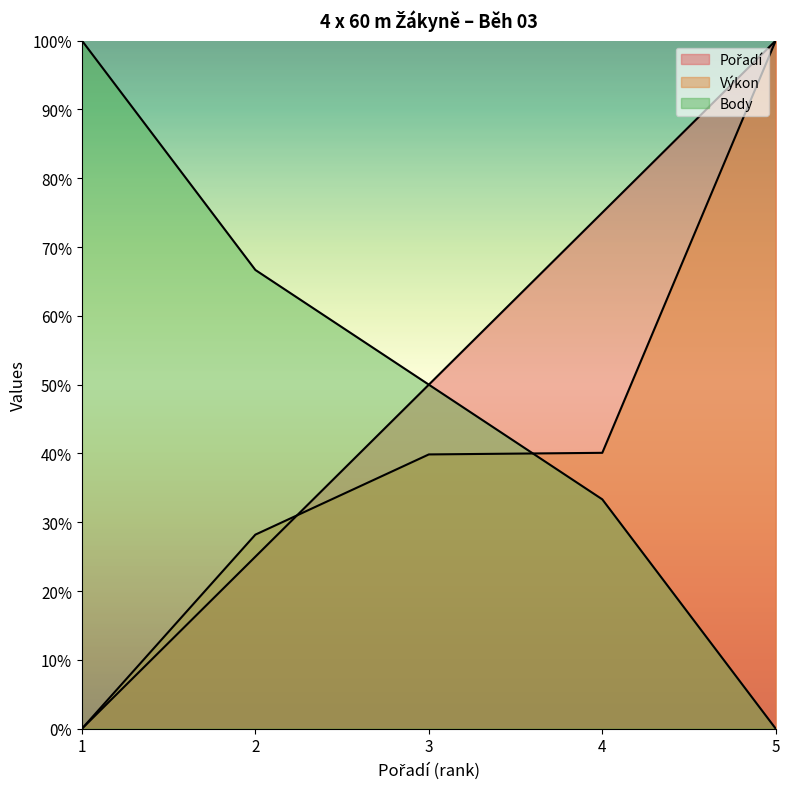

Does the chart display data point markers on the line(s)?

No